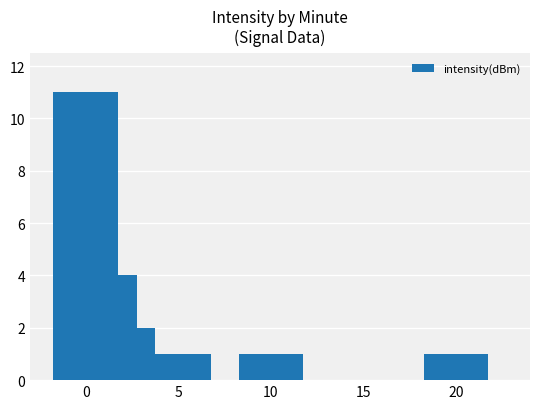

What is the sum of all values?

20